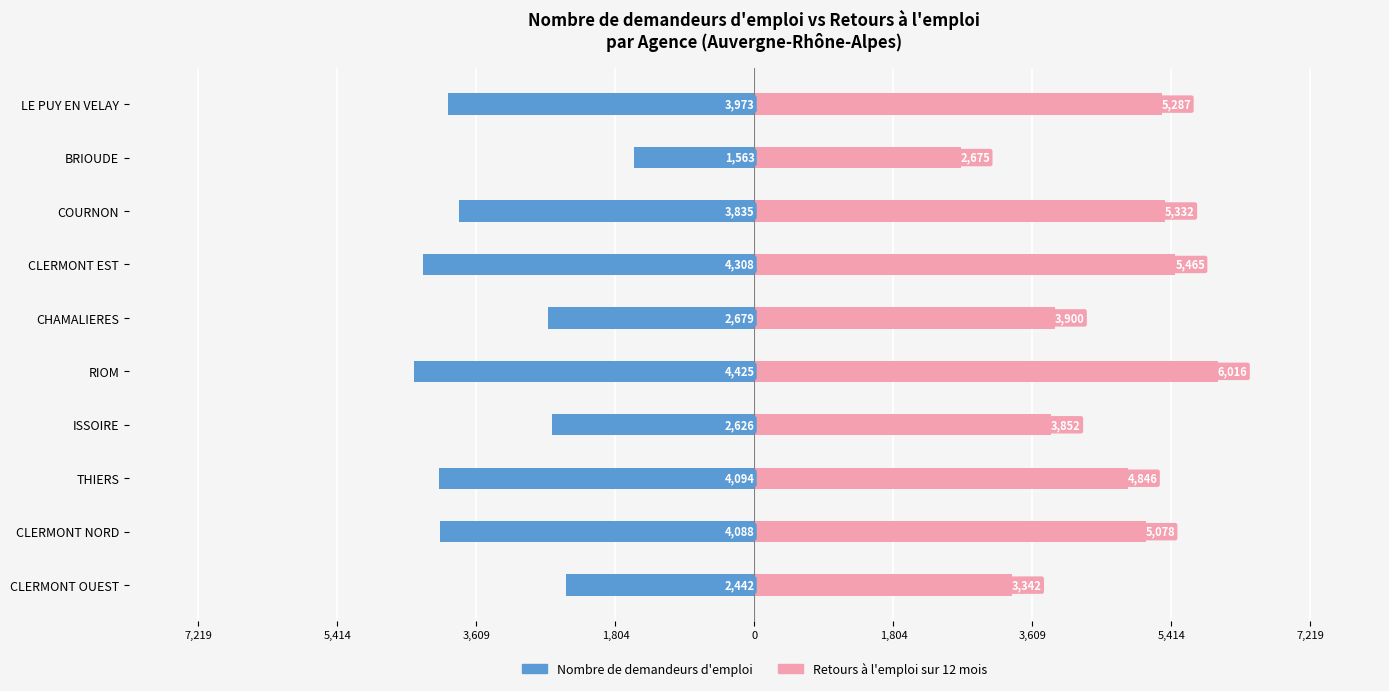

Which series has the largest total across all categories?

Nombre de retours à l'emploi sur 12 mois